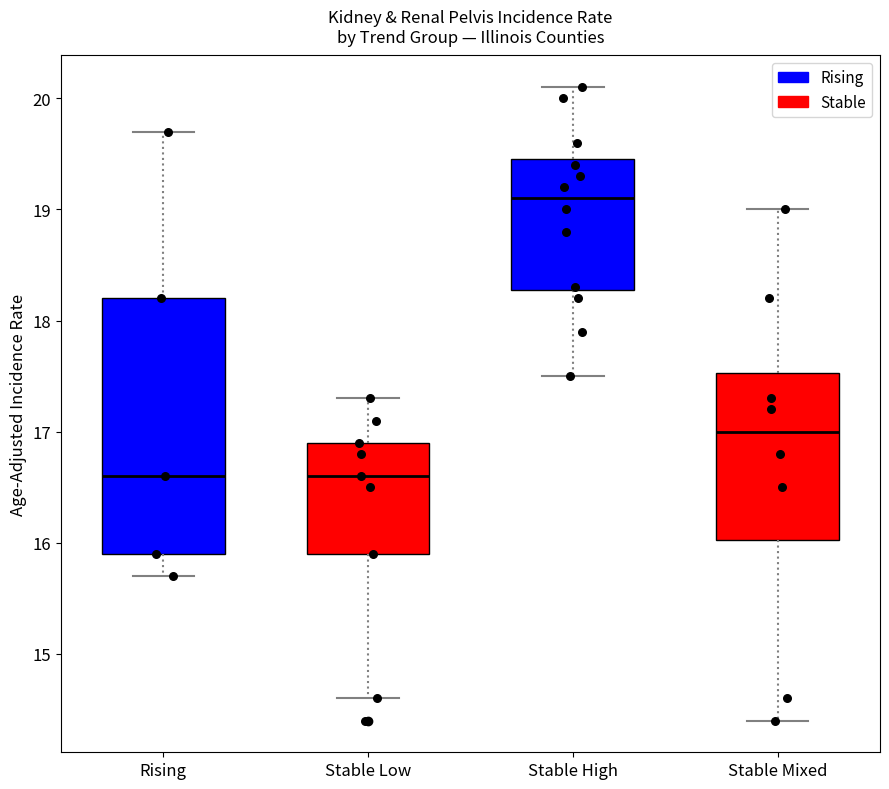

Reading left to right, transcribe this box plot: for each box, give where its median line is, the range the box spans, and where its two whiskers end, as read against the y-axis. The values are not printed on the chart, so give them approximately, as read against the axis.

Rising: median 16.6, box 15.9 to 18.2, whiskers 15.7 to 19.7
Stable Low: median 16.6, box 15.9 to 16.9, whiskers 14.6 to 17.3
Stable High: median 19.1, box 18.3 to 19.5, whiskers 17.5 to 20.1
Stable Mixed: median 17.0, box 16.0 to 17.5, whiskers 14.4 to 19.0